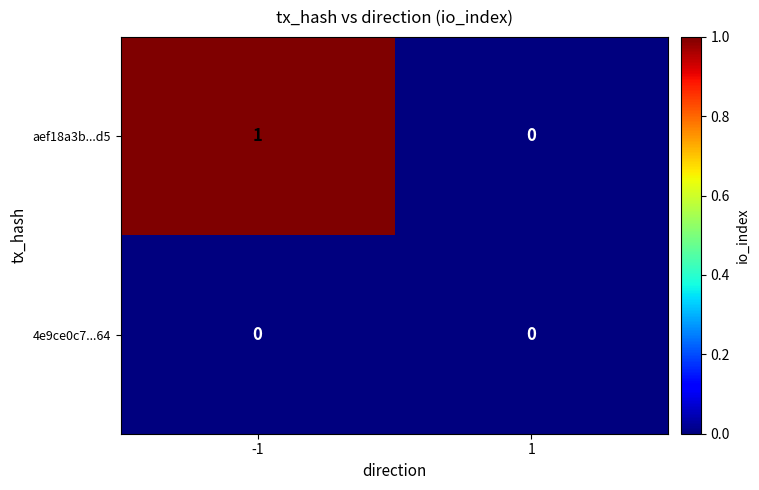

Reading right to left, what are all the values shown in this chart?

aef18a3b...d5: 0	1
4e9ce0c7...64: 0	0